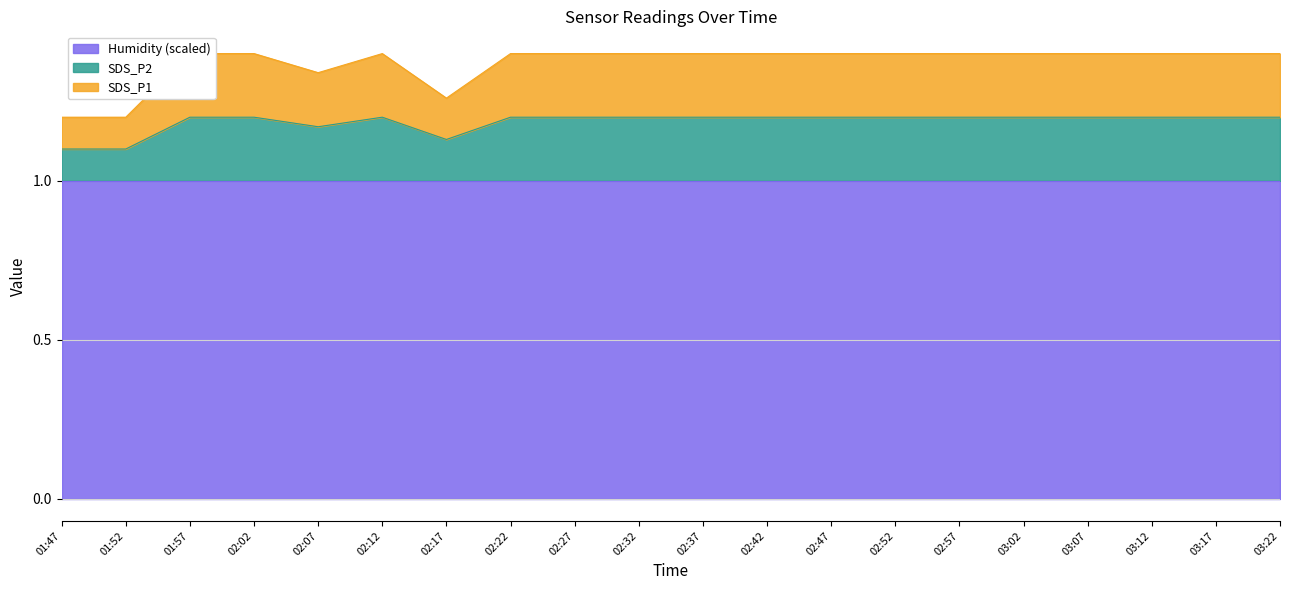

True or false: SDS_P2 has a value of 0.4 at 03:22.

False